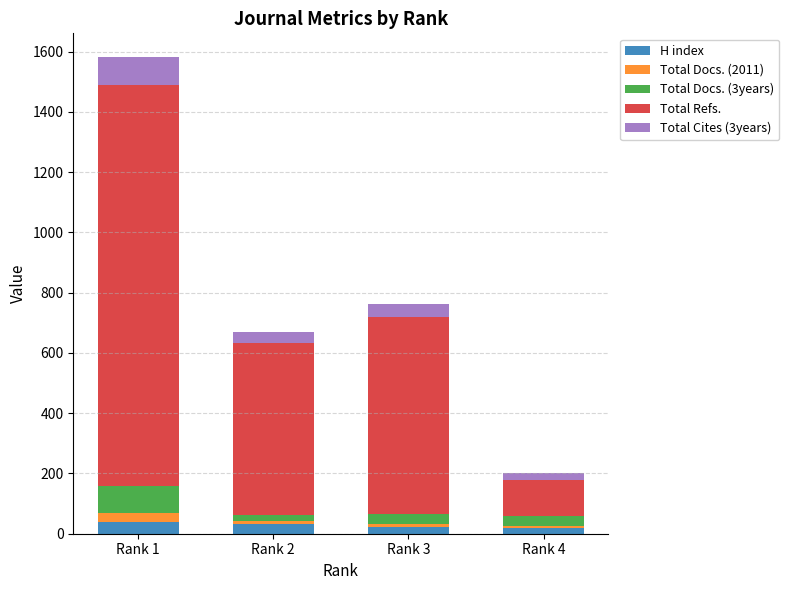

Is it true that Total Docs. (3years) equals 20 at Rank 2?

True